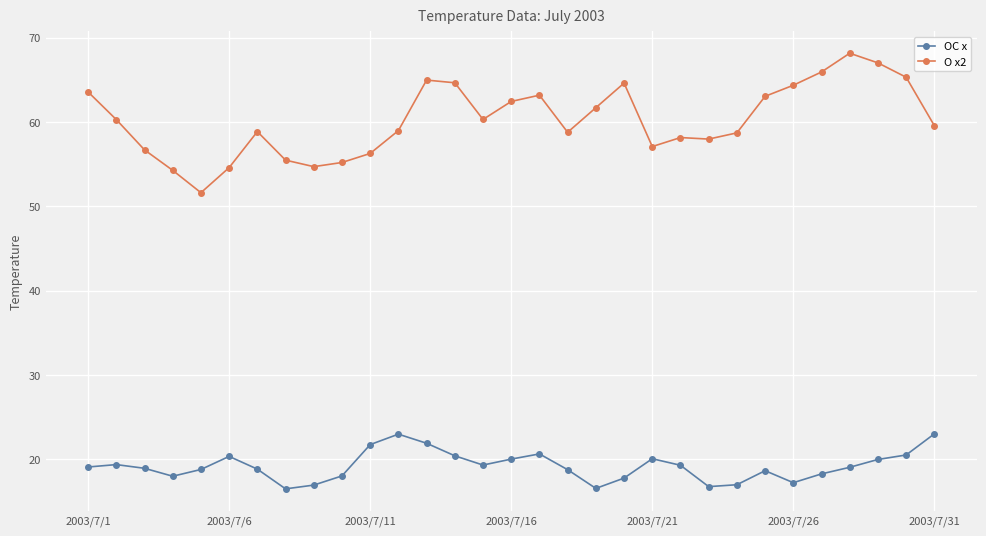

What is the difference between the second highest and second lowest values in the OC x series?

6.4